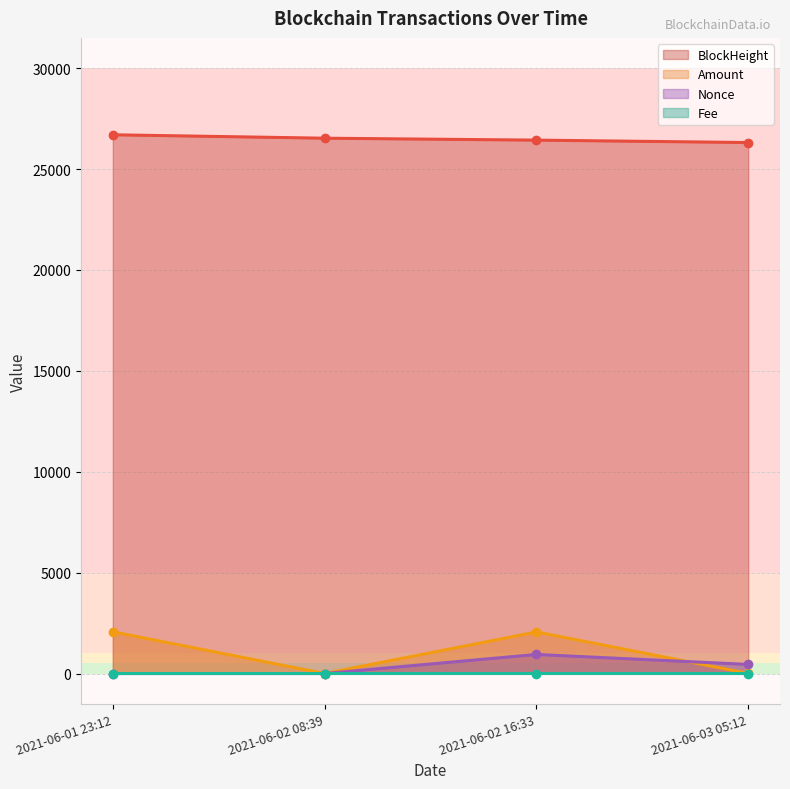

Does the chart display data point markers on the line(s)?

Yes